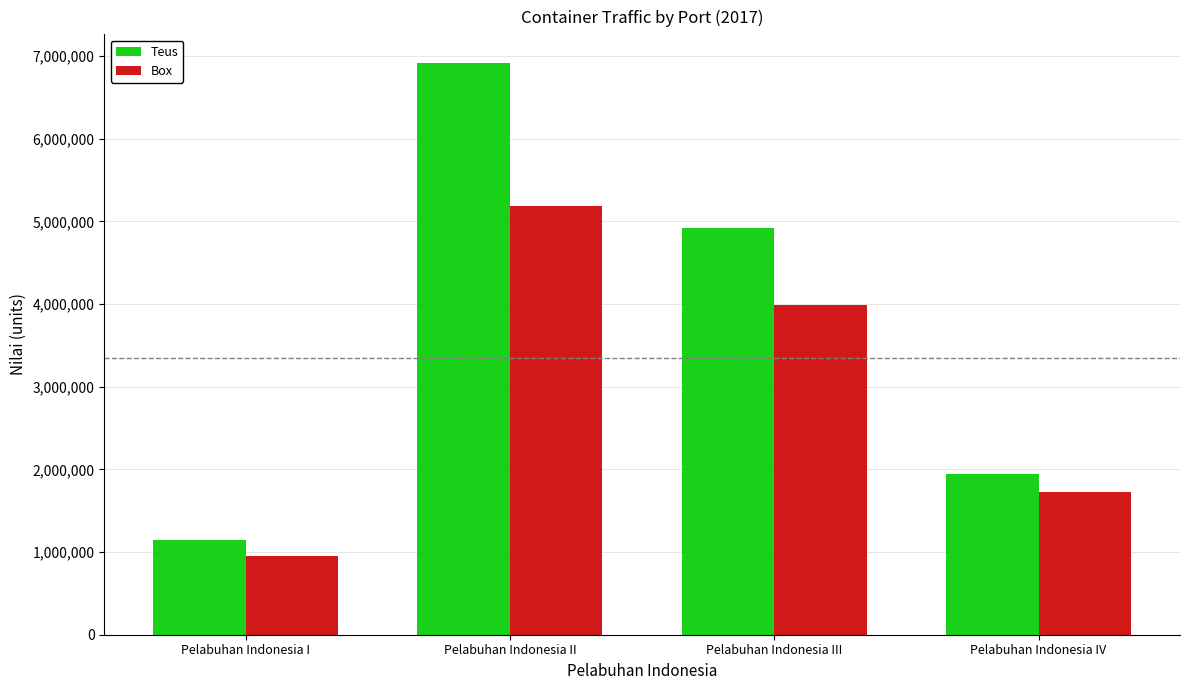

List the series in order of their overall mean, highest first.

Teus, Box